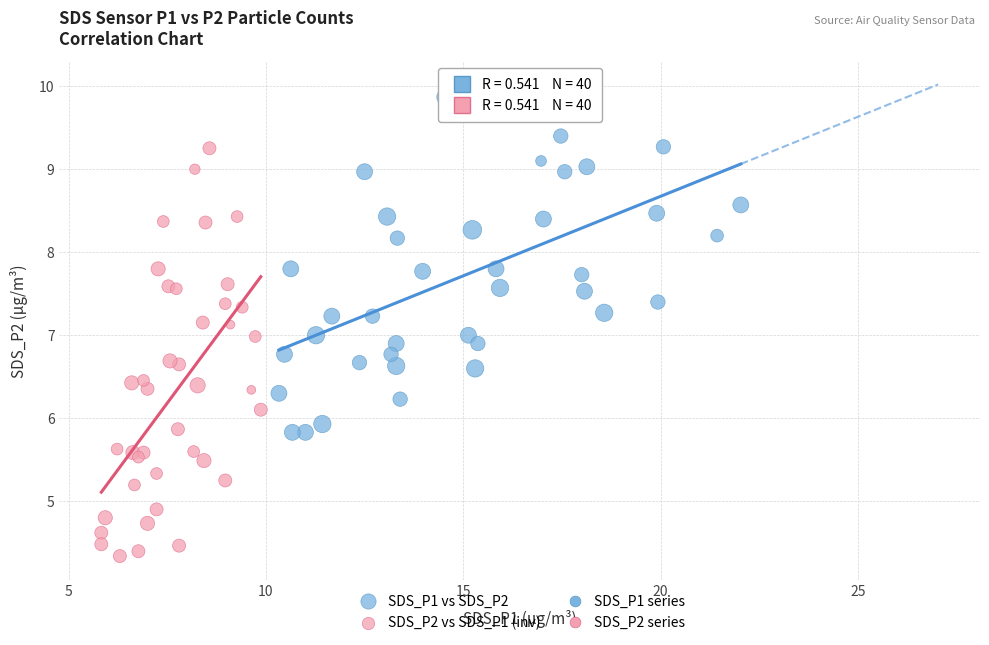

Which series has the widest spread of Y values?

SDS_P2 vs SDS_P1 (inv)